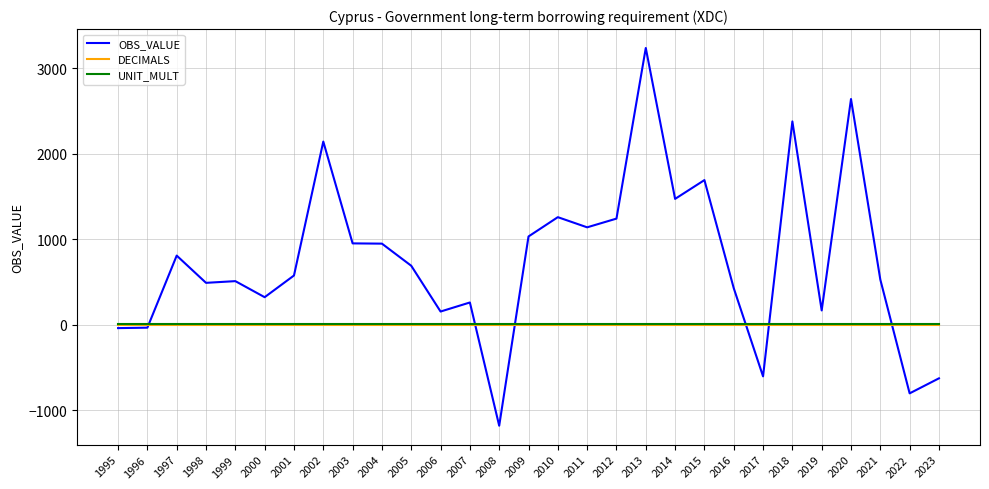

What is the greatest value displayed?

3239